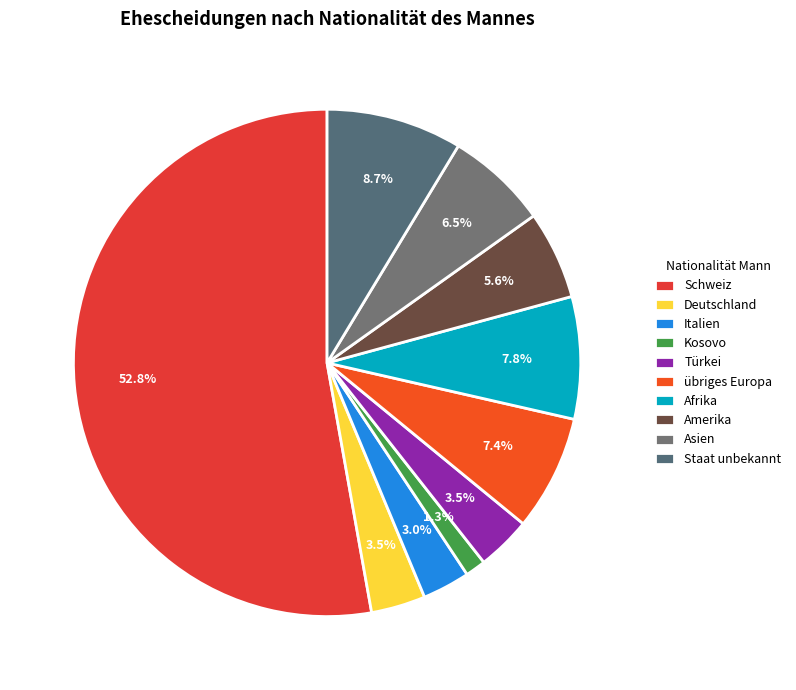

Is there any slice that represents more than half of the pie?

Yes